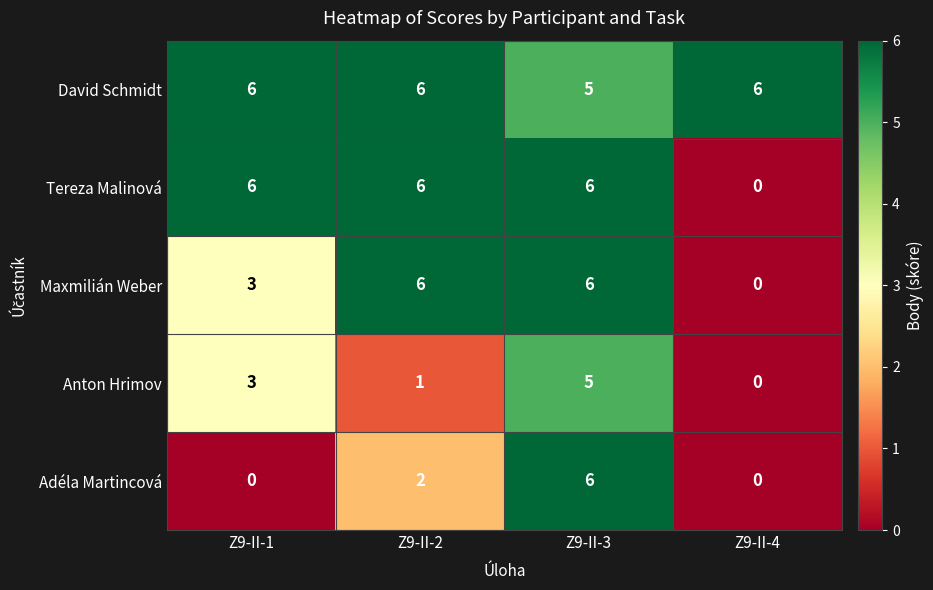

What is the greatest value displayed?

6